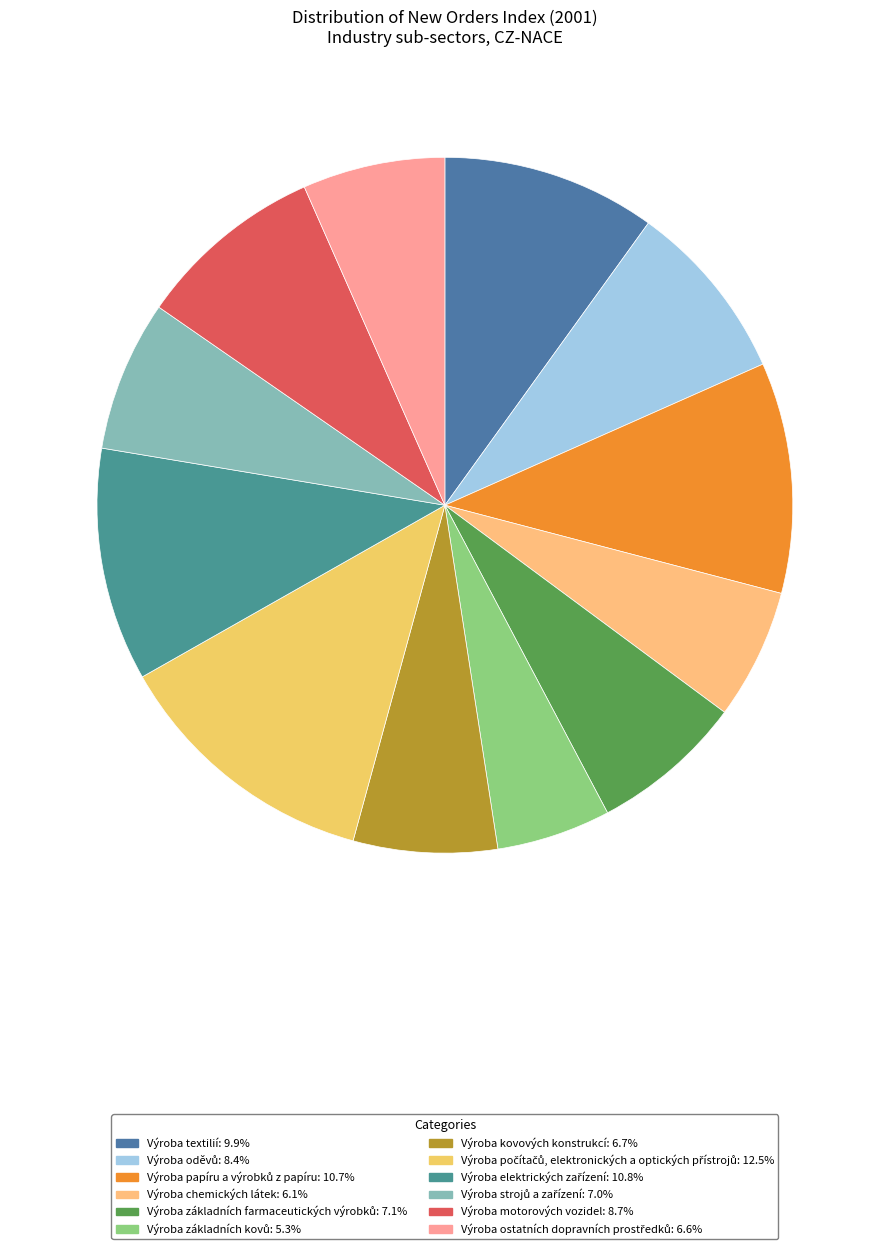

What percentage is the Výroba motorových vozidel slice, to the nearest percent?

9%